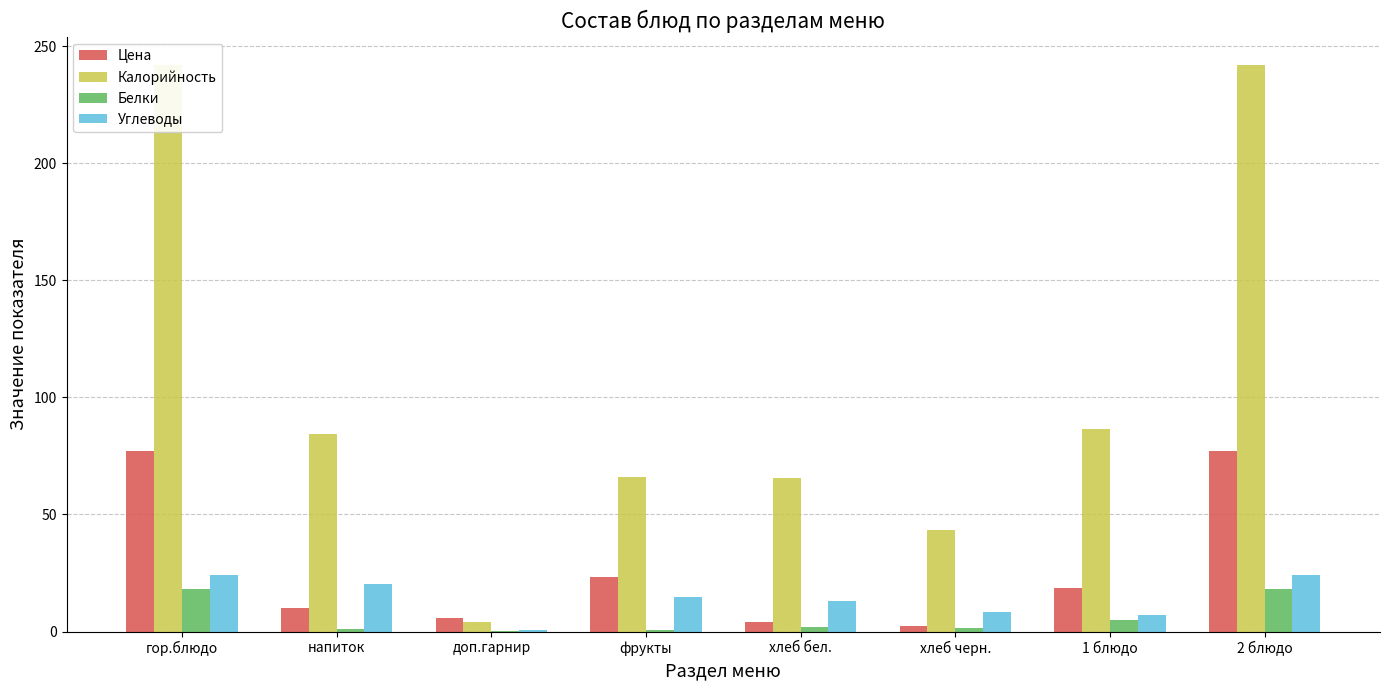

Between напиток and фрукты, which series saw the biggest shift?

Калорийность